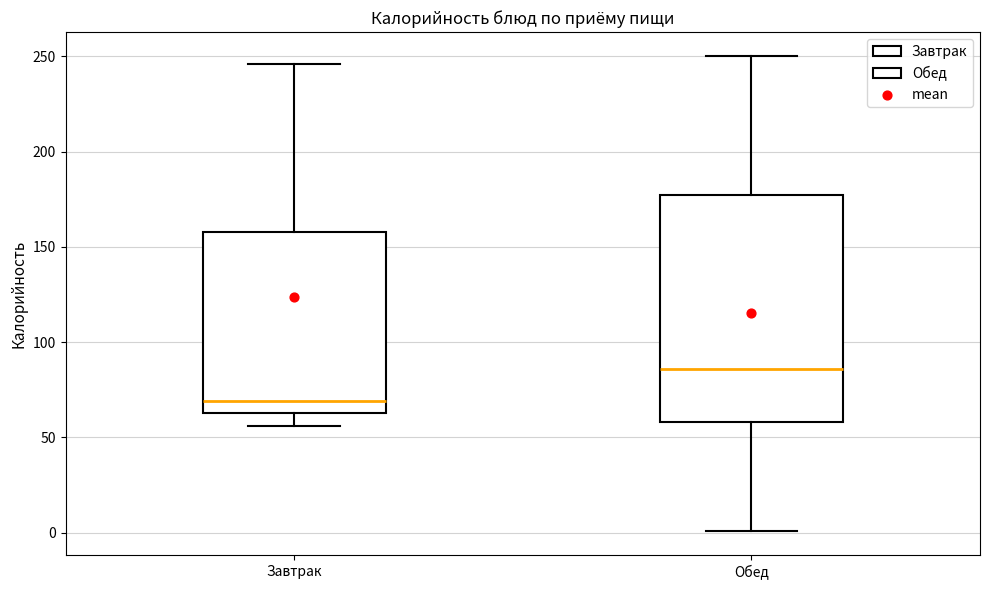

Which box has the highest median line?

Обед